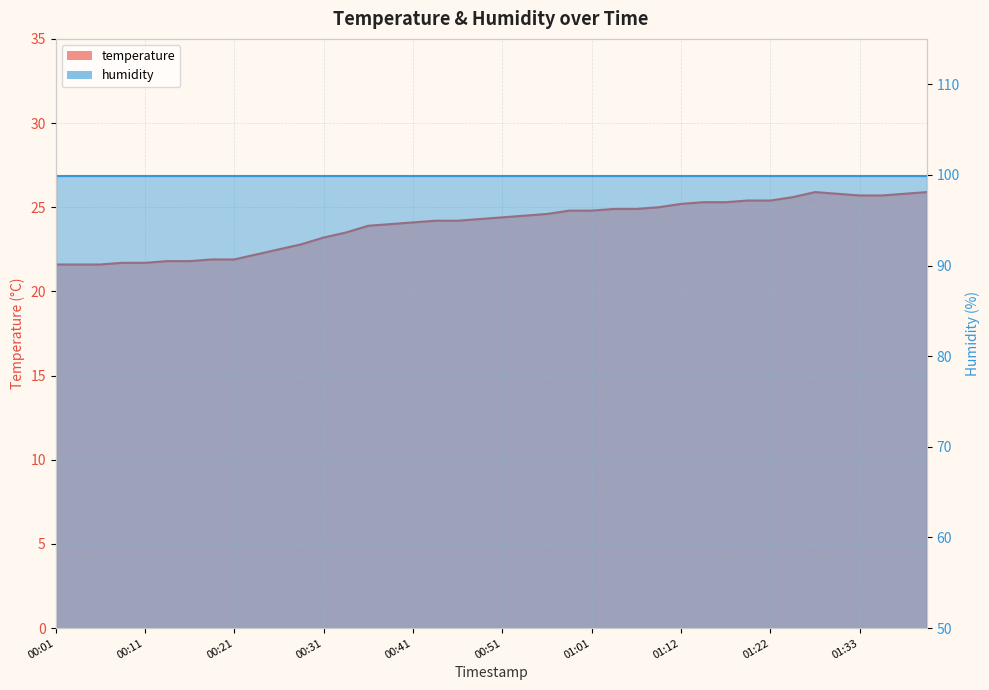

Which label corresponds to the smallest value in the chart?

00:01